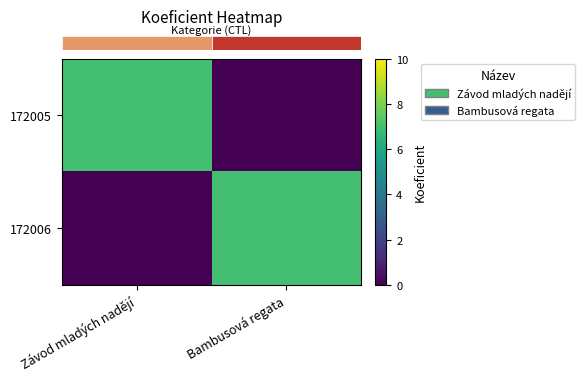

At which category does the chart reach its minimum across all series?

Bambusová regata